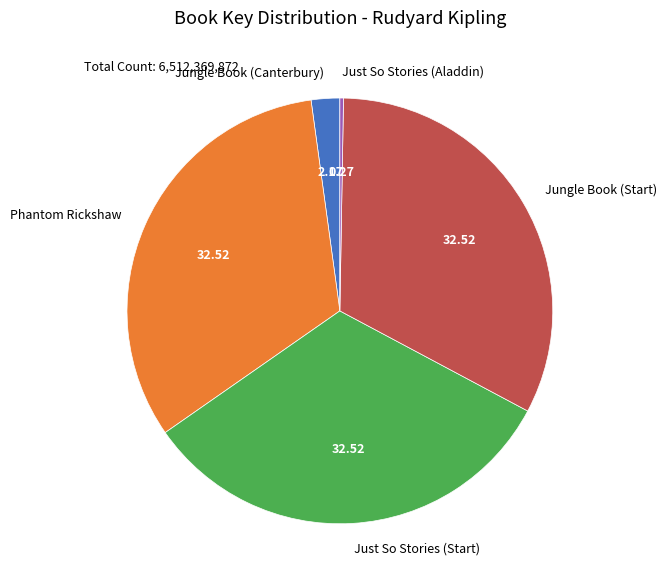

Which has a higher value, Jungle Book (Canterbury) or Jungle Book (Start)?

Jungle Book (Start)